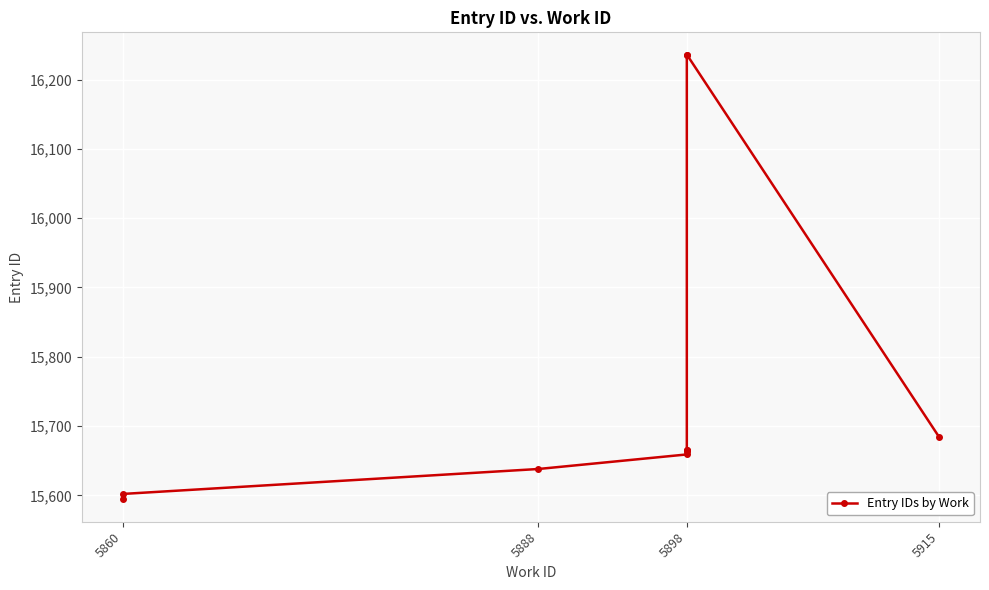

At which category does the chart reach its minimum across all series?

5860